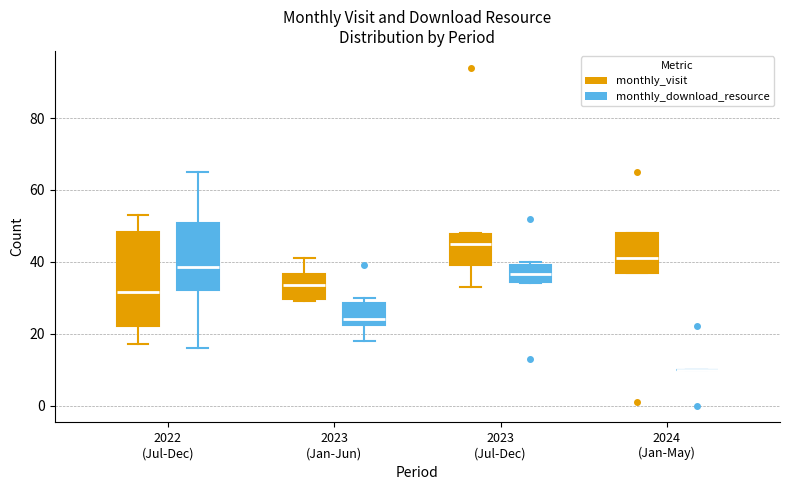

Reading left to right, transcribe this box plot: for each box, give where its median line is, the range the box spans, and where its two whiskers end, as read against the y-axis. The values are not printed on the chart, so give them approximately, as read against the axis.

2022 (Jul-Dec) (monthly_visit): median 32, box 22 to 48, whiskers 18 to 54
2022 (Jul-Dec) (monthly_download_resource): median 38, box 32 to 50, whiskers 16 to 66
2023 (Jan-Jun) (monthly_visit): median 34, box 30 to 36, whiskers 30 (just below the box's lower edge) to 42
2023 (Jan-Jun) (monthly_download_resource): median 24, box 22 to 28, whiskers 18 to 30
2023 (Jul-Dec) (monthly_visit): median 46, box 40 to 48, whiskers 34 to 48
2023 (Jul-Dec) (monthly_download_resource): median 36, box 34 to 40, whiskers 34 to 40 (just above the box's upper edge)
2024 (Jan-May) (monthly_visit): median 42, box 38 to 48, whiskers 38 to 48
2024 (Jan-May) (monthly_download_resource): box collapsed to a line at 10, whiskers 10 to 10